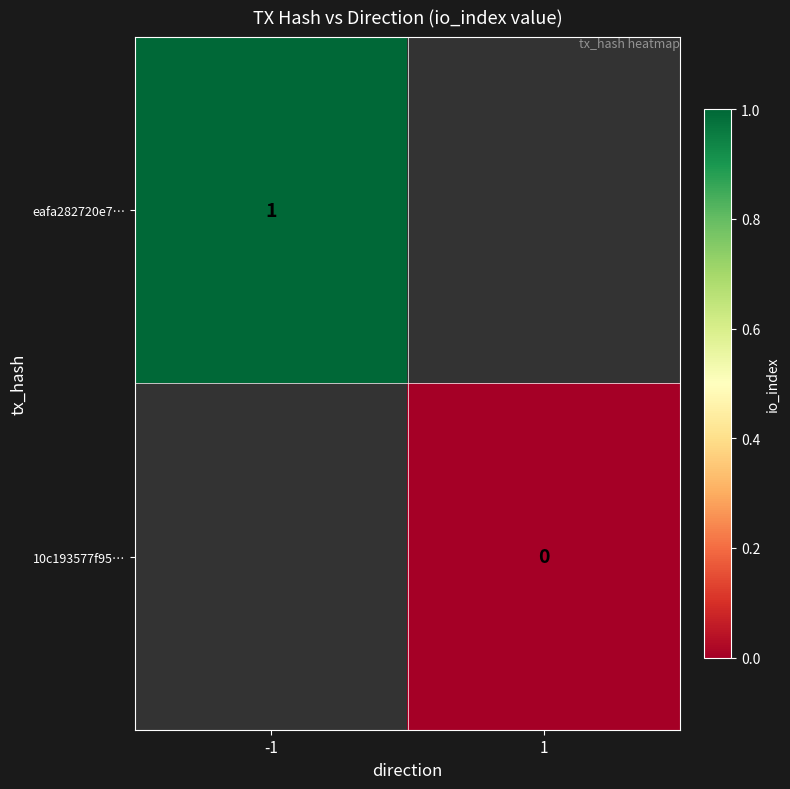

True or false: eafa282720e7… has a value of 1 at -1.

True